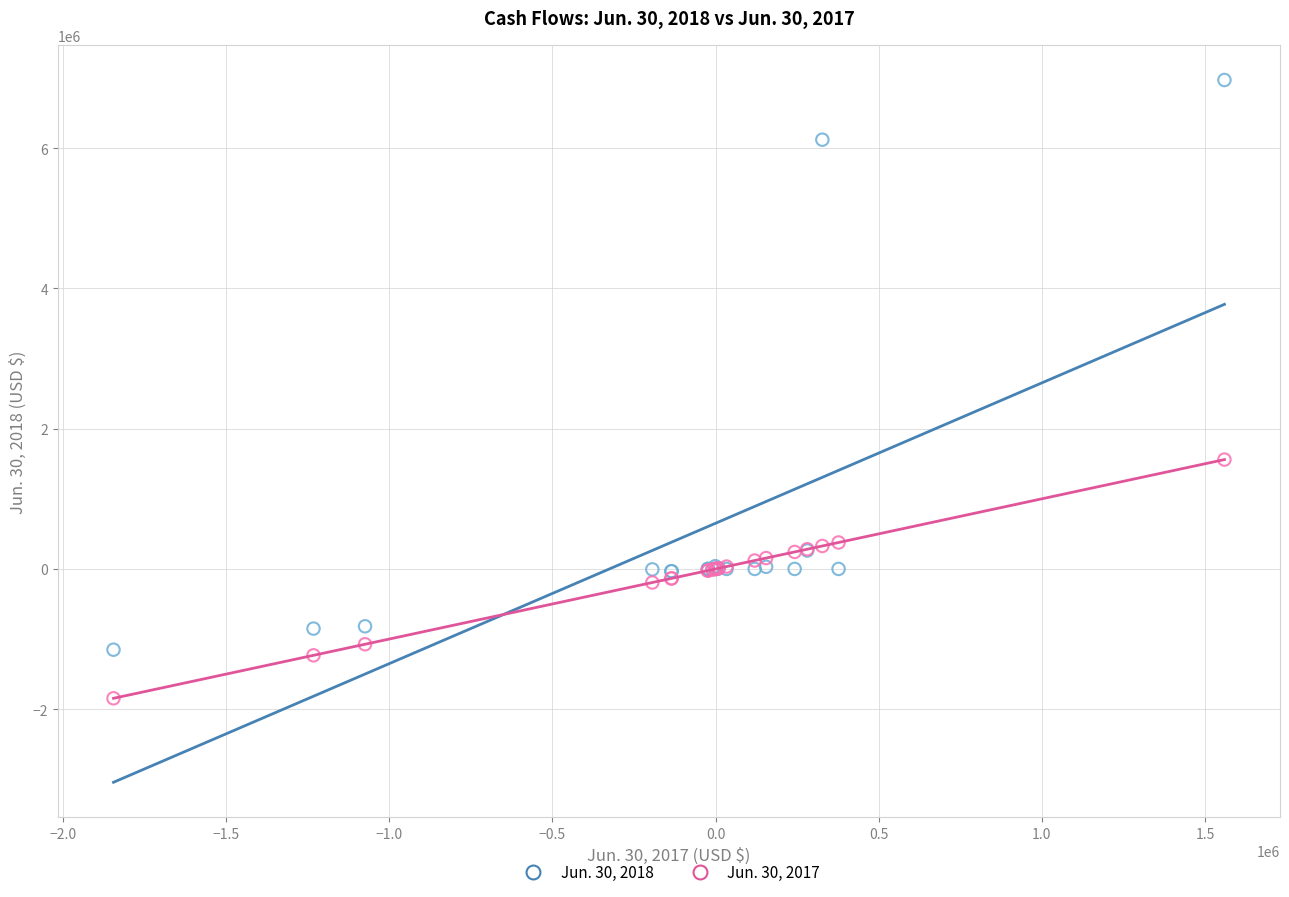

What is the X range (max minus min) for the scatter plot?

3405252